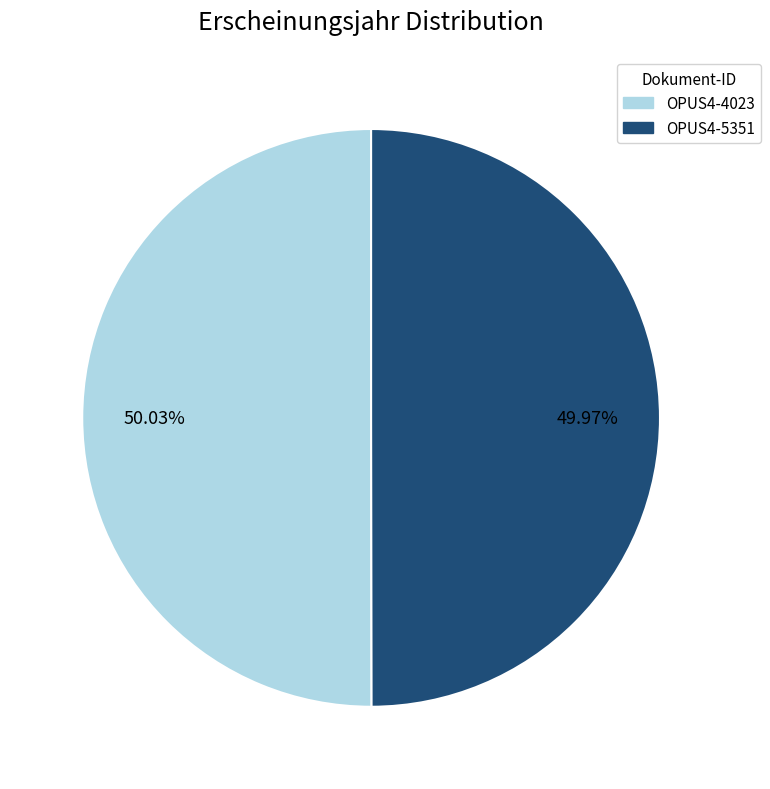

What is the ratio of the value at OPUS4-5351 to the value at OPUS4-4023?

1.0